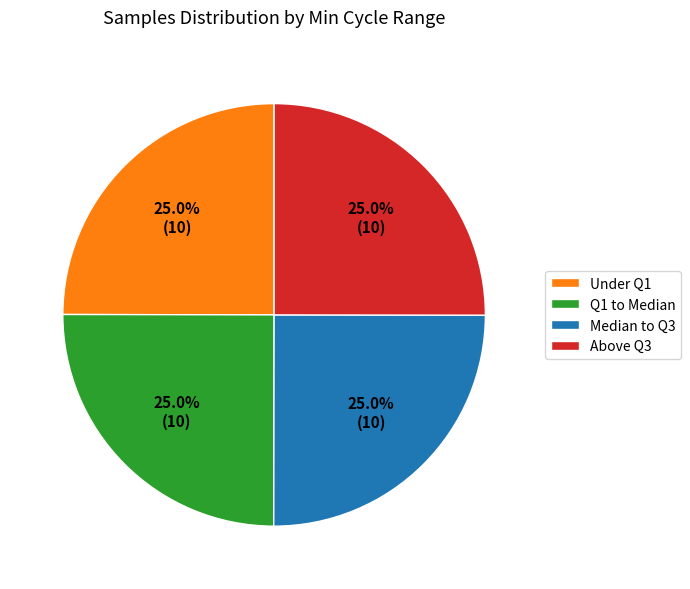

What is the ratio of the value at Under Q1 to the value at Median to Q3?

1.0